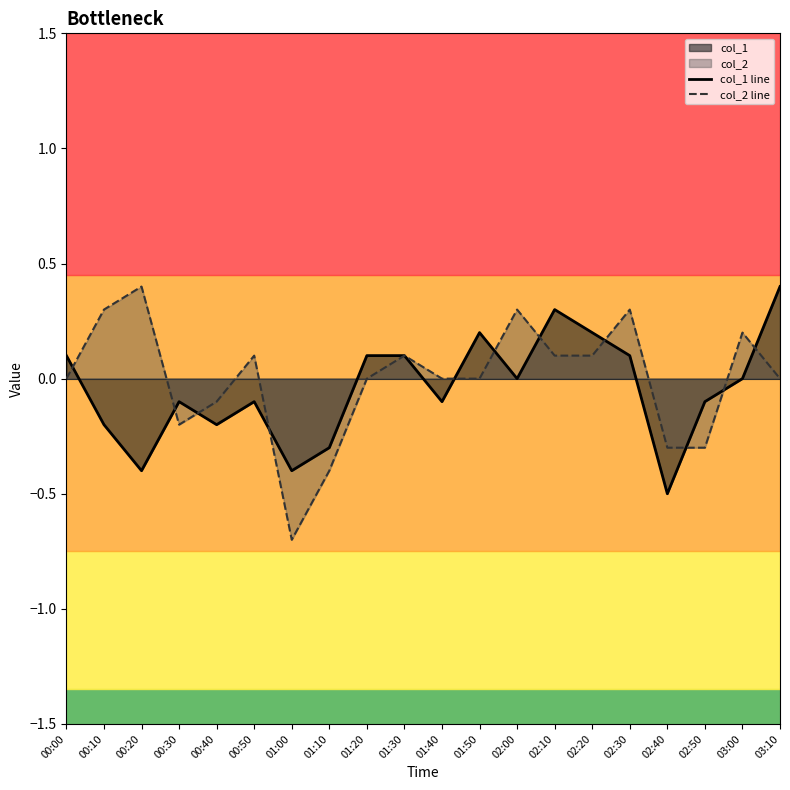

What is the label of the 8th point from the left?

01:10